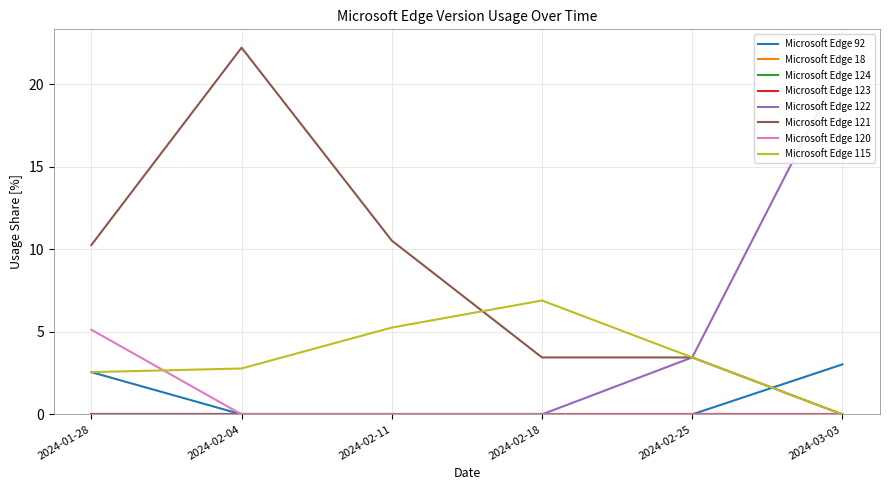

Reading right to left, list all the values displayed in this chart.

Microsoft Edge 92: 2024-03-03=3.0	2024-02-25=0.0	2024-02-18=0.0	2024-02-11=0.0	2024-02-04=0.0	2024-01-28=2.6
Microsoft Edge 122: 2024-03-03=21.2	2024-02-25=3.5	2024-02-18=0.0	2024-02-11=0.0	2024-02-04=0.0	2024-01-28=0.0
Microsoft Edge 121: 2024-03-03=0.0	2024-02-25=3.5	2024-02-18=3.5	2024-02-11=10.5	2024-02-04=22.2	2024-01-28=10.3
Microsoft Edge 120: 2024-03-03=0.0	2024-02-25=0.0	2024-02-18=0.0	2024-02-11=0.0	2024-02-04=0.0	2024-01-28=5.1
Microsoft Edge 115: 2024-03-03=0.0	2024-02-25=3.5	2024-02-18=6.9	2024-02-11=5.3	2024-02-04=2.8	2024-01-28=2.6